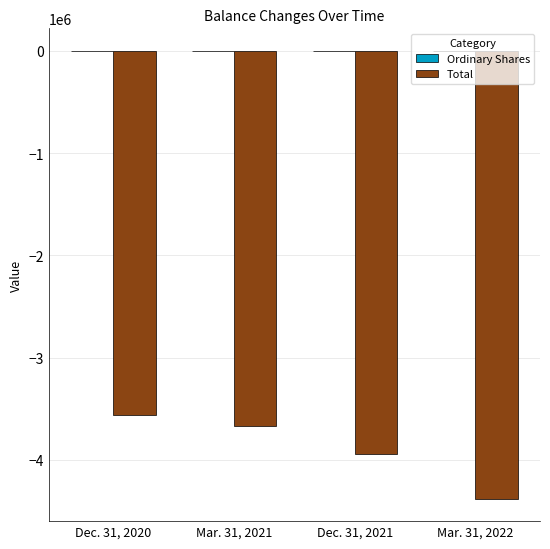

Between Dec. 31, 2020 and Mar. 31, 2022, which series saw the biggest shift?

Total